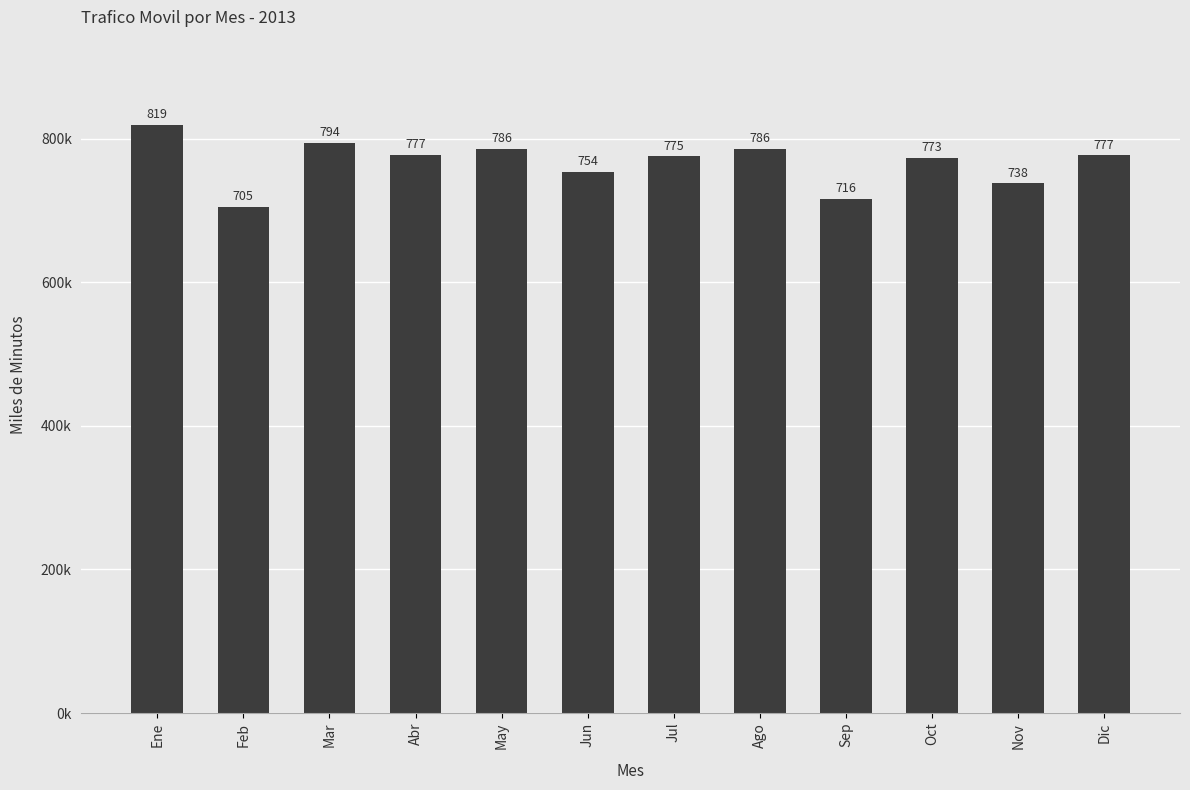

Does the chart contain any negative values?

No